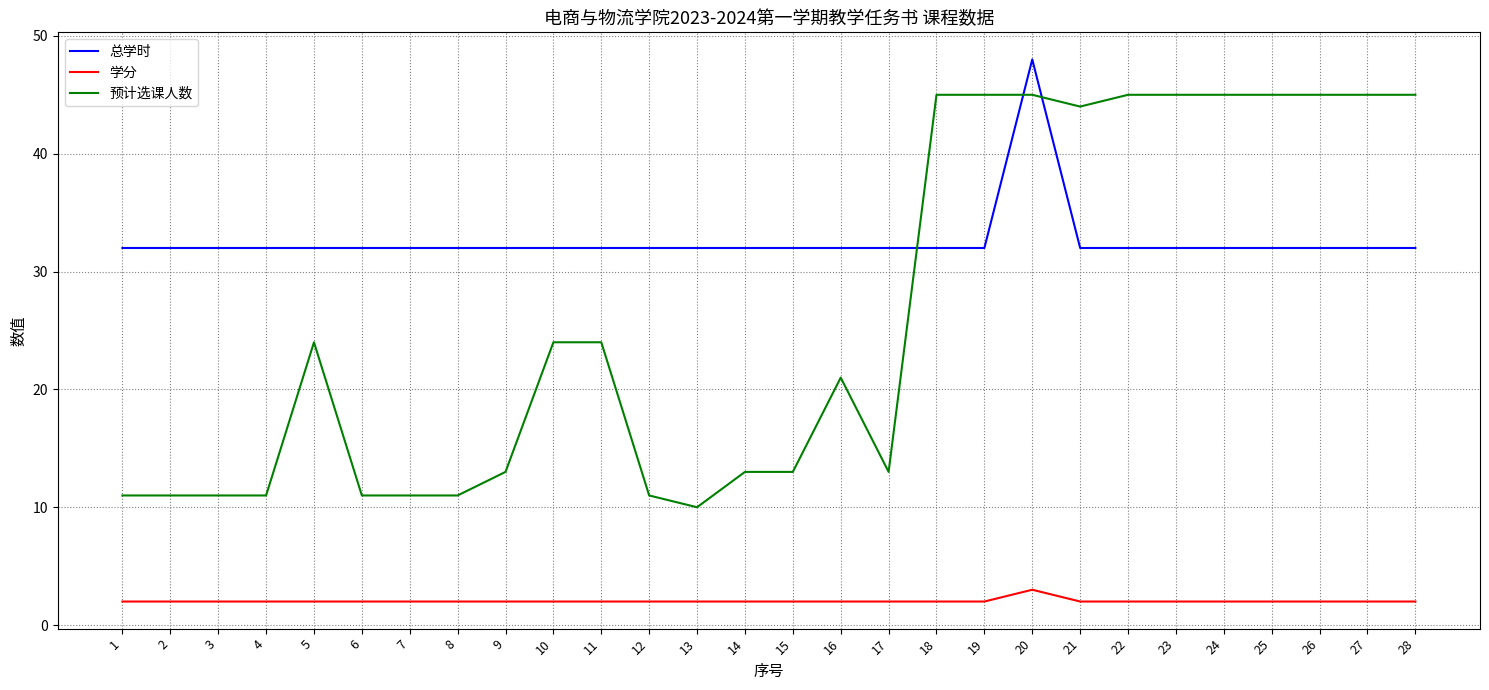

Which category has the highest value across all series?

20